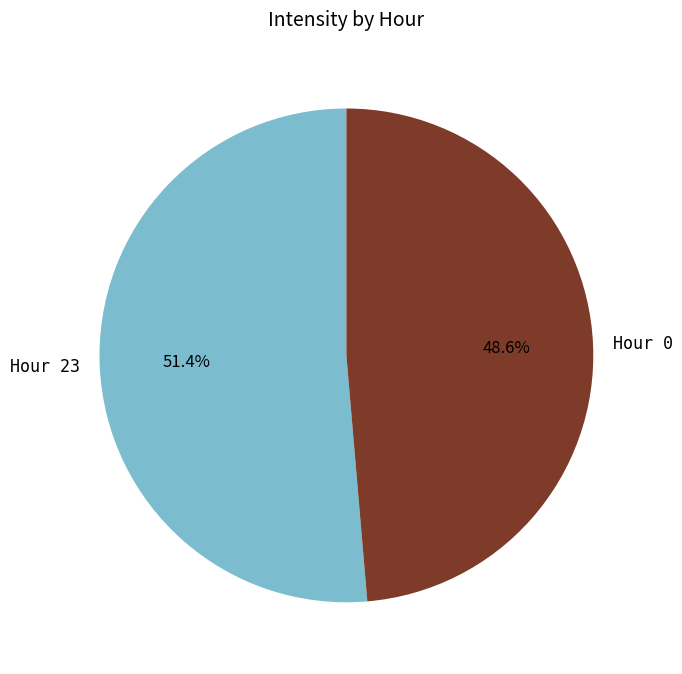

How many slices are in this pie chart?

2